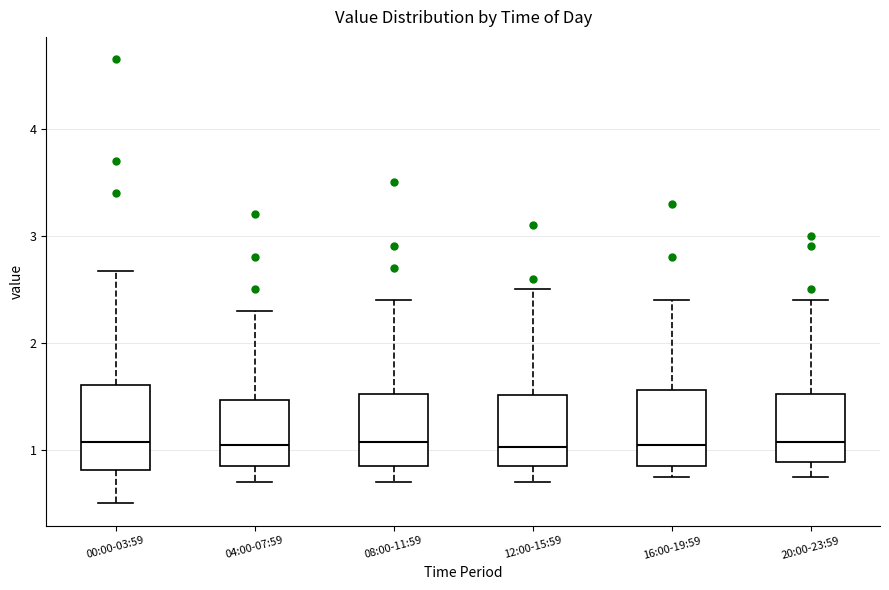

Reading left to right, transcribe this box plot: for each box, give where its median line is, the range the box spans, and where its two whiskers end, as read against the y-axis. The values are not printed on the chart, so give them approximately, as read against the axis.

00:00-03:59: median 1.1, box 0.8 to 1.6, whiskers 0.5 to 2.7
04:00-07:59: median 1.1, box 0.9 to 1.5, whiskers 0.7 to 2.3
08:00-11:59: median 1.1, box 0.9 to 1.5, whiskers 0.7 to 2.4
12:00-15:59: median 1.0, box 0.9 to 1.5, whiskers 0.7 to 2.5
16:00-19:59: median 1.1, box 0.9 to 1.6, whiskers 0.8 to 2.4
20:00-23:59: median 1.1, box 0.9 to 1.5, whiskers 0.8 to 2.4